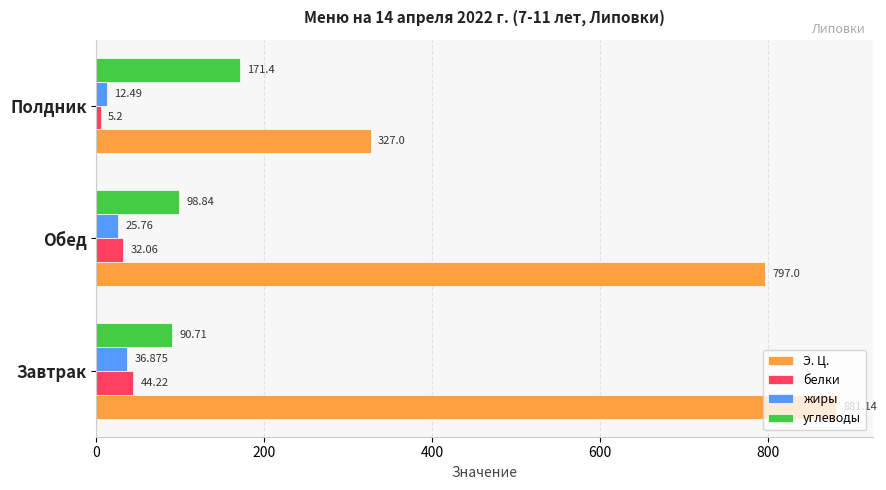

At which category does the chart reach its peak across all series?

Завтрак